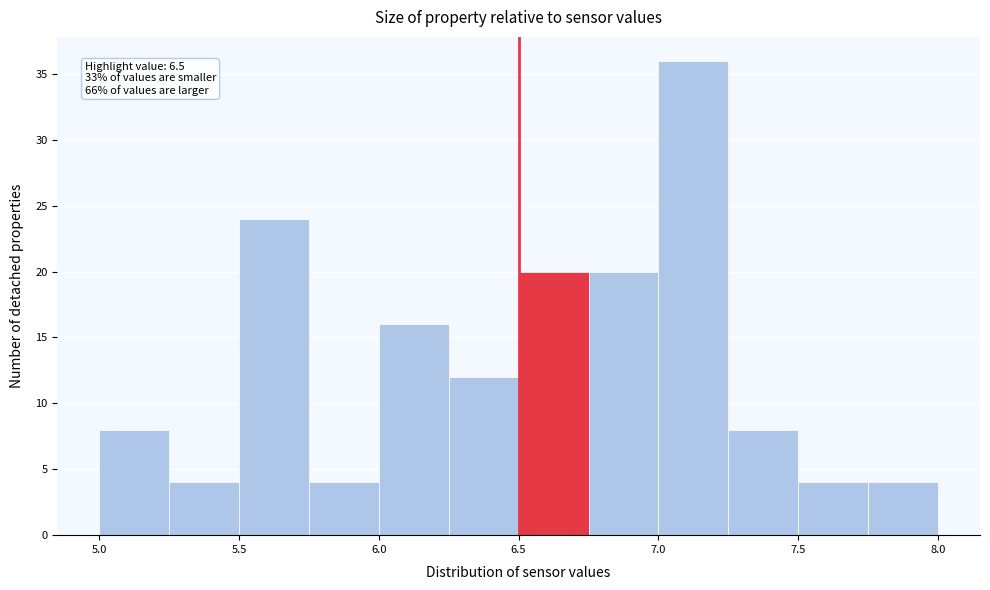

Which range on the x-axis has the tallest bar?

7.00 to 7.25